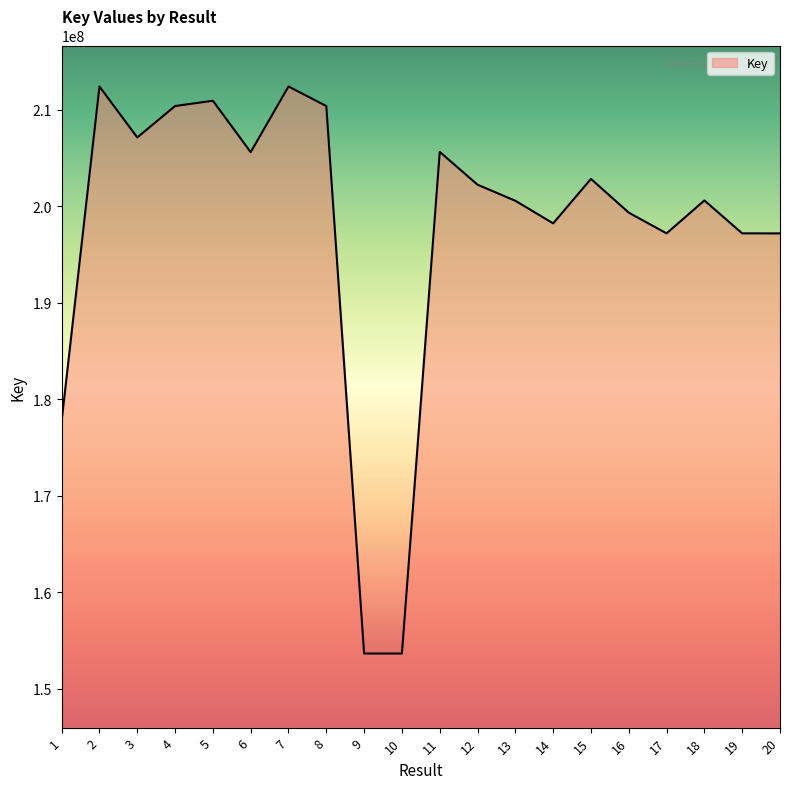

What is the difference between the values at 18 and 10?

46958836